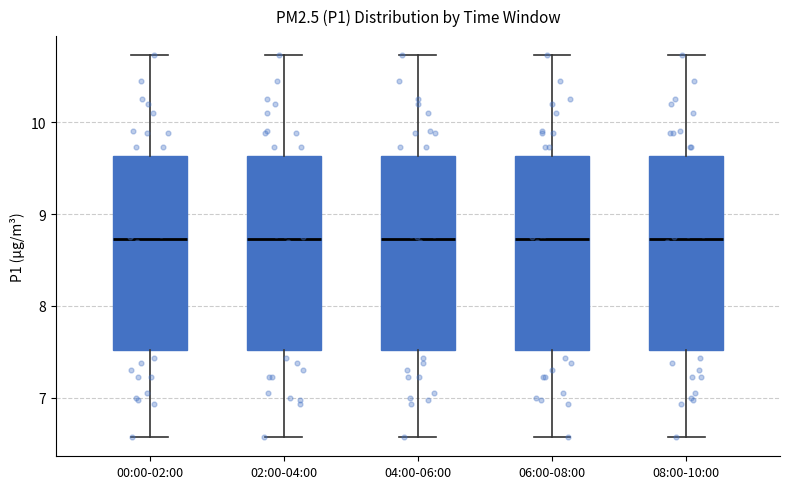

Where does the lower whisker of the box for 06:00-08:00 end on the y-axis? The values are not printed on the chart, so give them approximately, as read against the axis.

6.6